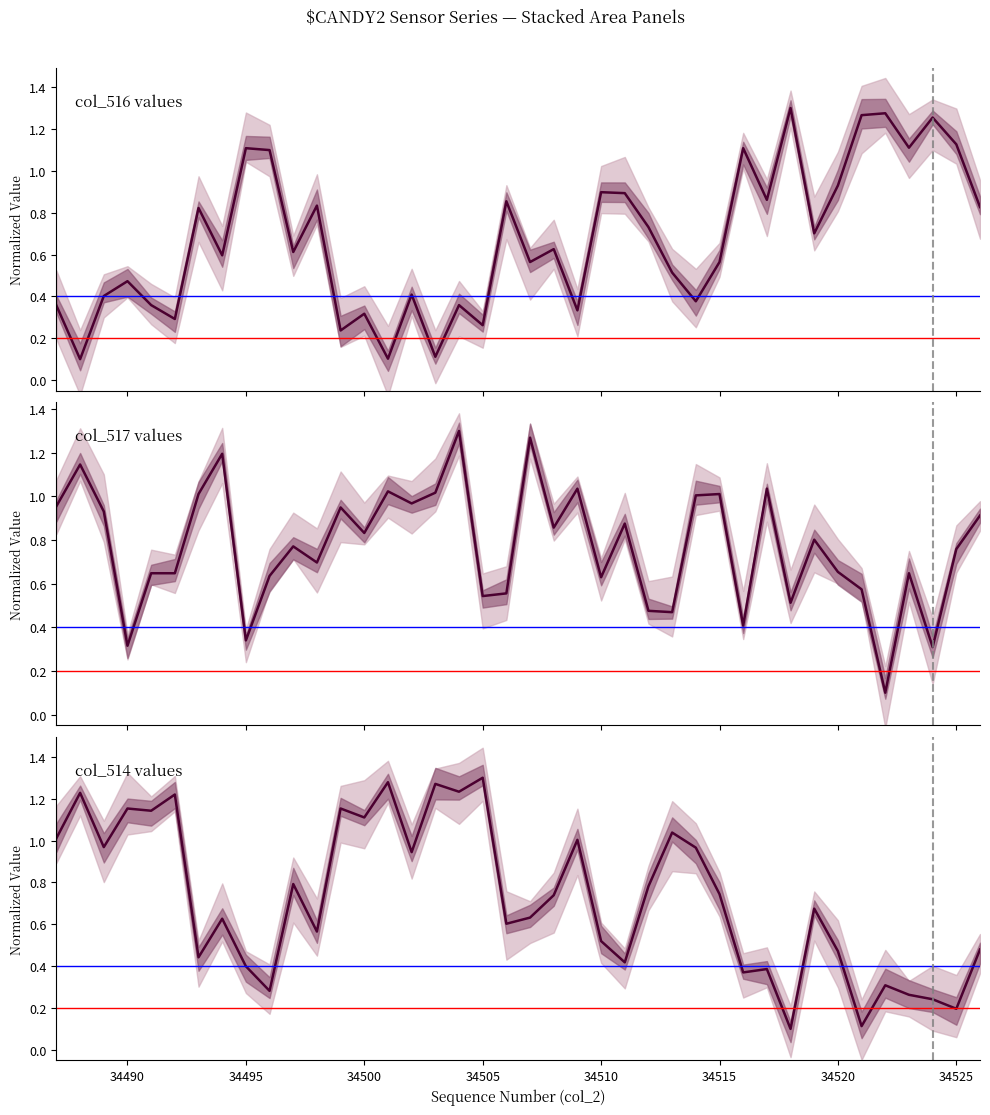

In col_517 values, how many points are higher than both neighbors (excluding endpoints)?

13